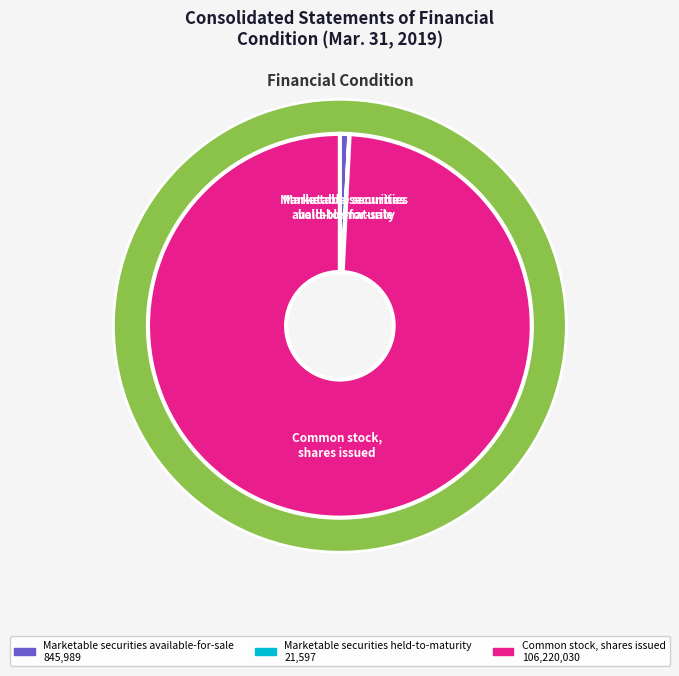

To the nearest percent, what portion does Marketable securities
available-for-sale represent?

1%